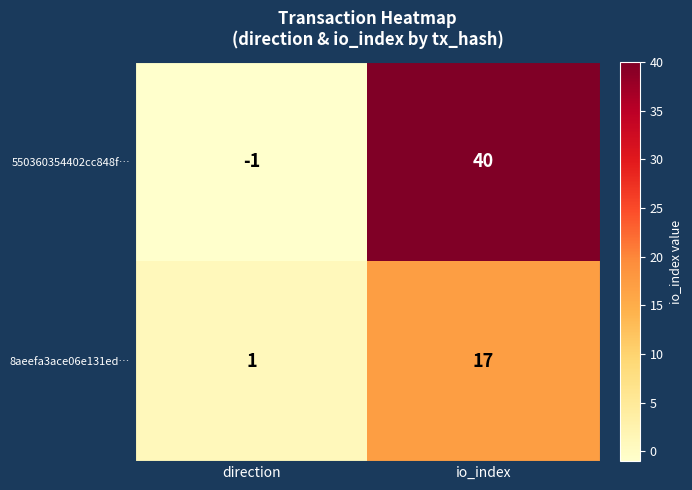

What is the average value of the 550360354402cc848f… series?

20